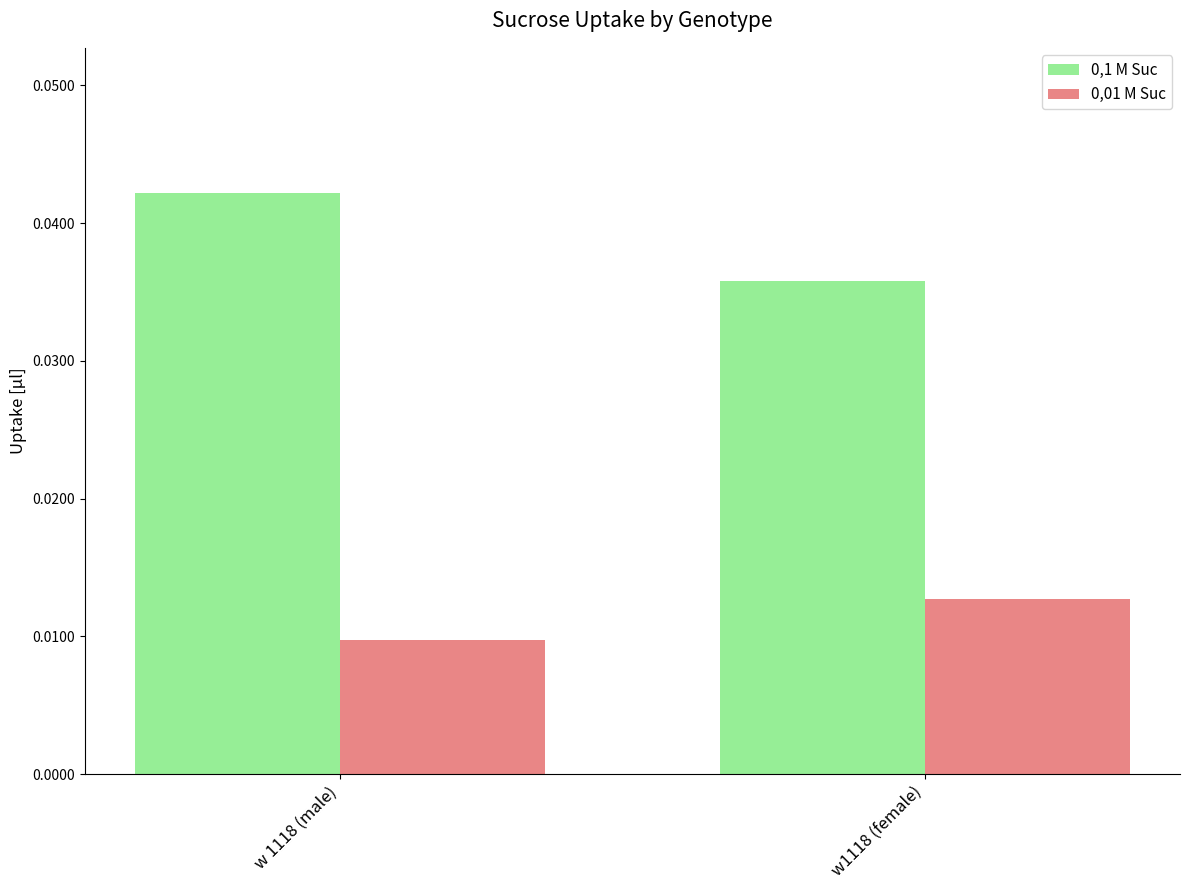

Is it true that 0,1 M Suc equals 0.1 at w1118 (female)?

False